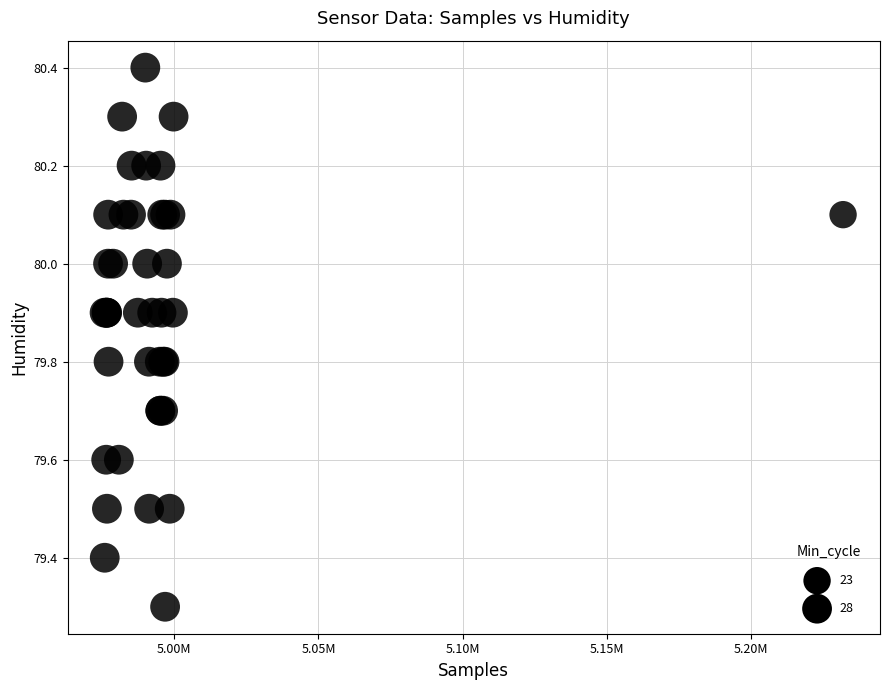

What Y value in the scatter plot is closest to 79?

79.3